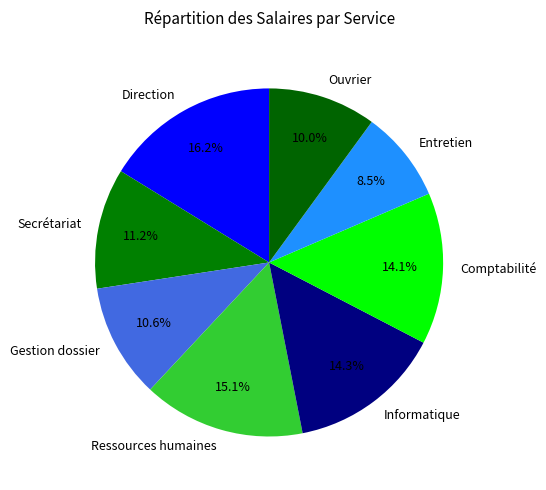

Do Ouvrier and Ressources humaines together represent more than half of the pie?

No